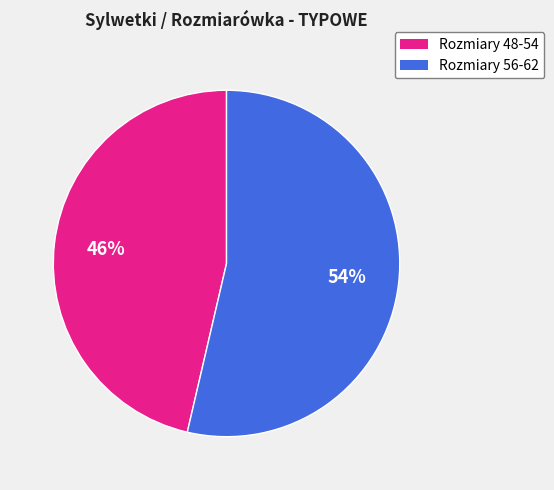

How many slices are in this pie chart?

2